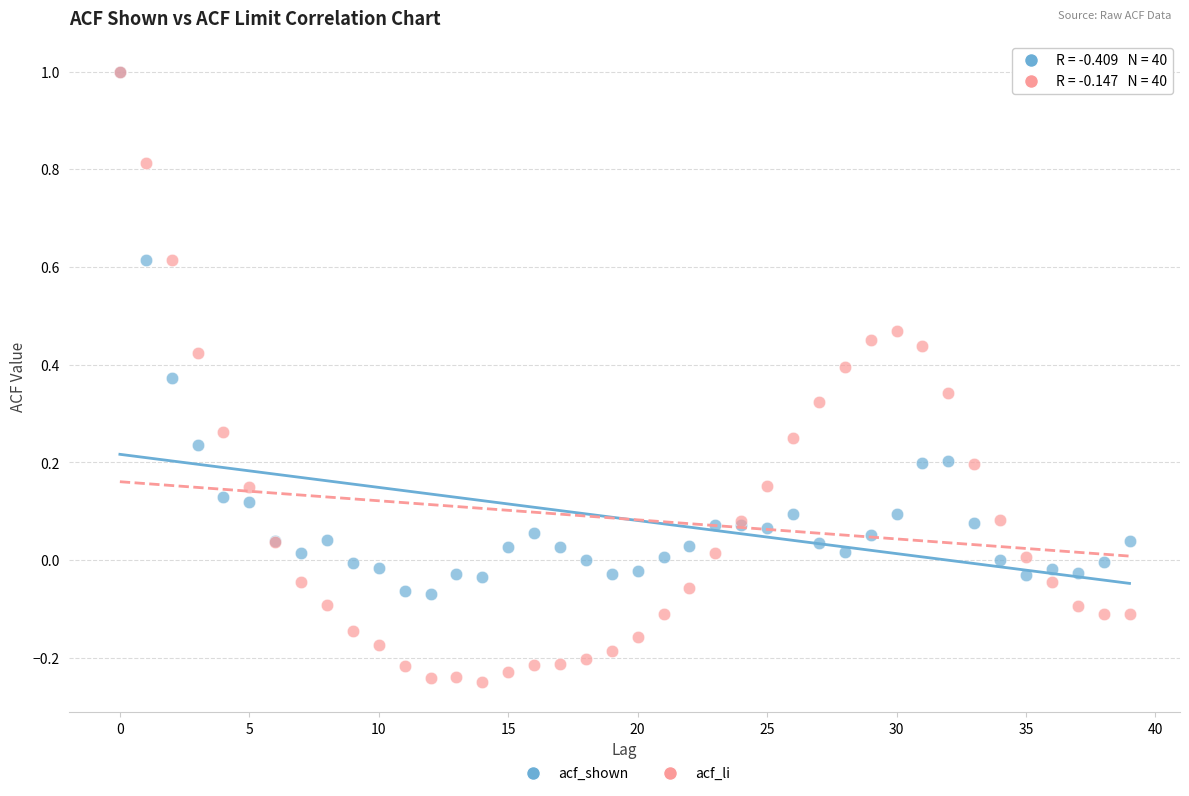

Which series has the largest Y range (max minus min)?

acf_li